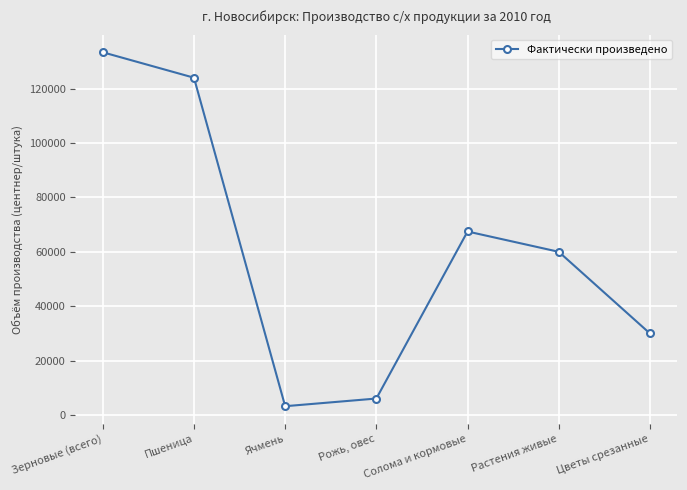

How many series are shown in this chart?

1